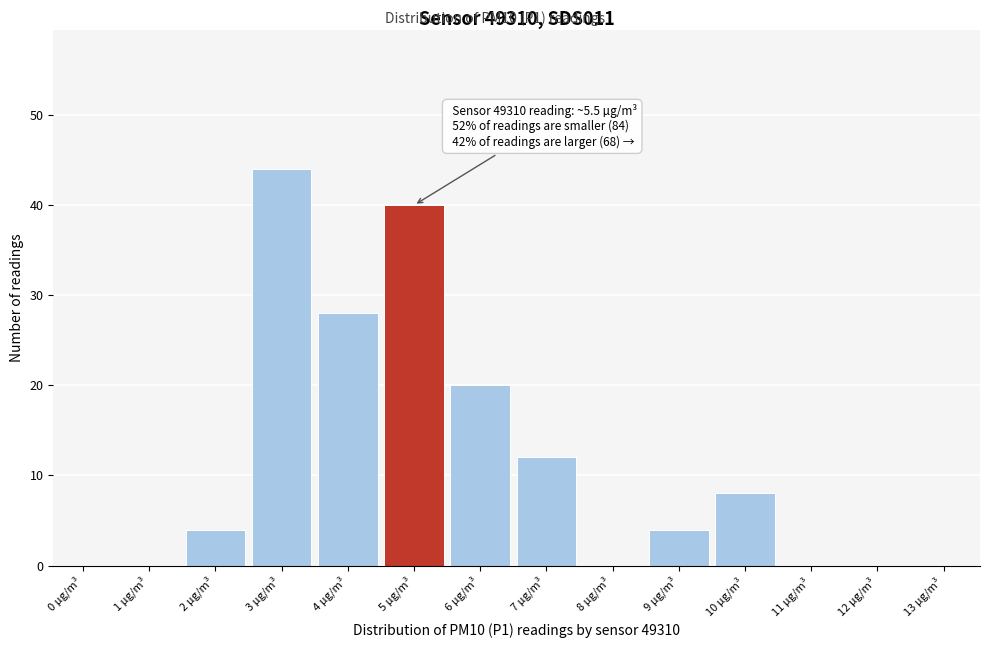

Reading right to left, what are all the values shown in this chart?

13 µg/m³=0	12 µg/m³=0	11 µg/m³=0	10 µg/m³=8	9 µg/m³=4	8 µg/m³=0	7 µg/m³=12	6 µg/m³=20	5 µg/m³=40	4 µg/m³=28	3 µg/m³=44	2 µg/m³=4	1 µg/m³=0	0 µg/m³=0